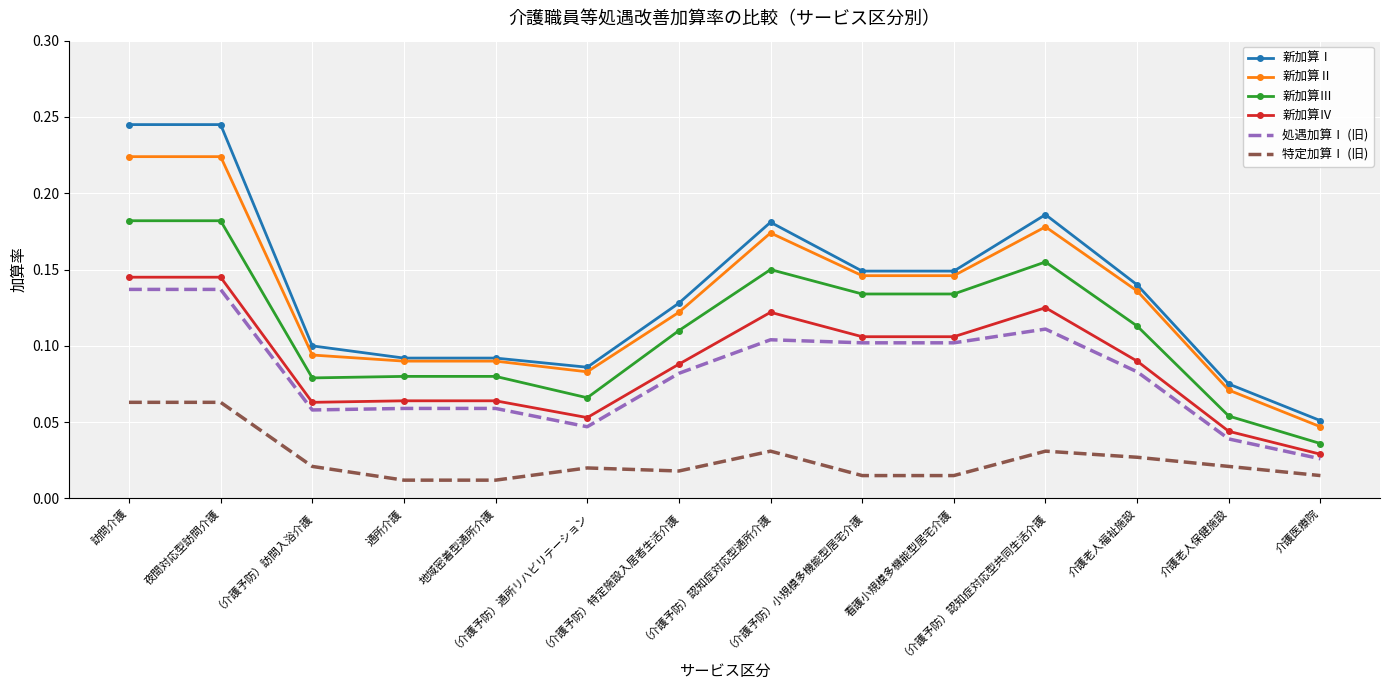

True or false: 特定加算Ⅰ (旧) and 新加算Ⅲ cross at least once.

False